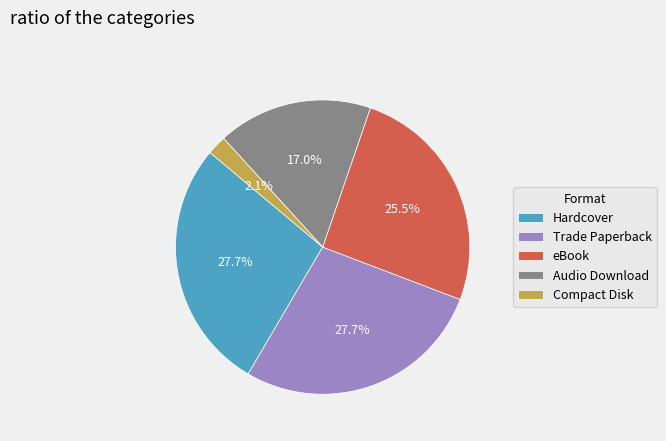

Which slice is the smallest?

Compact Disk